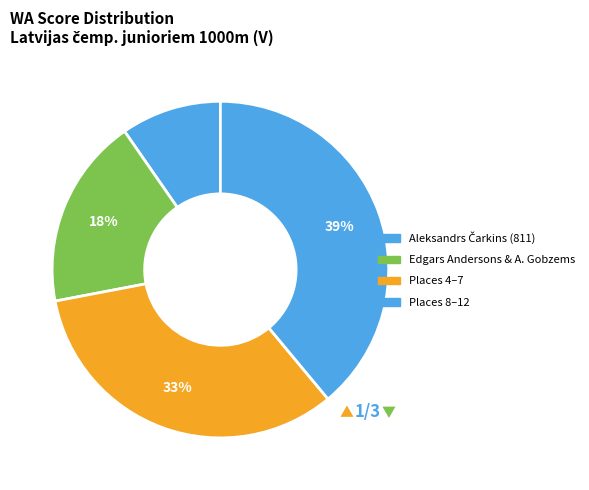

Count the number of slices in the pie.

4